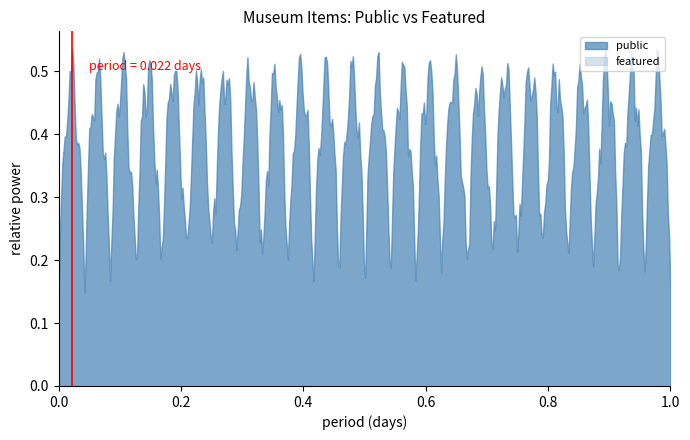

Which series has the largest range (max minus min)?

public